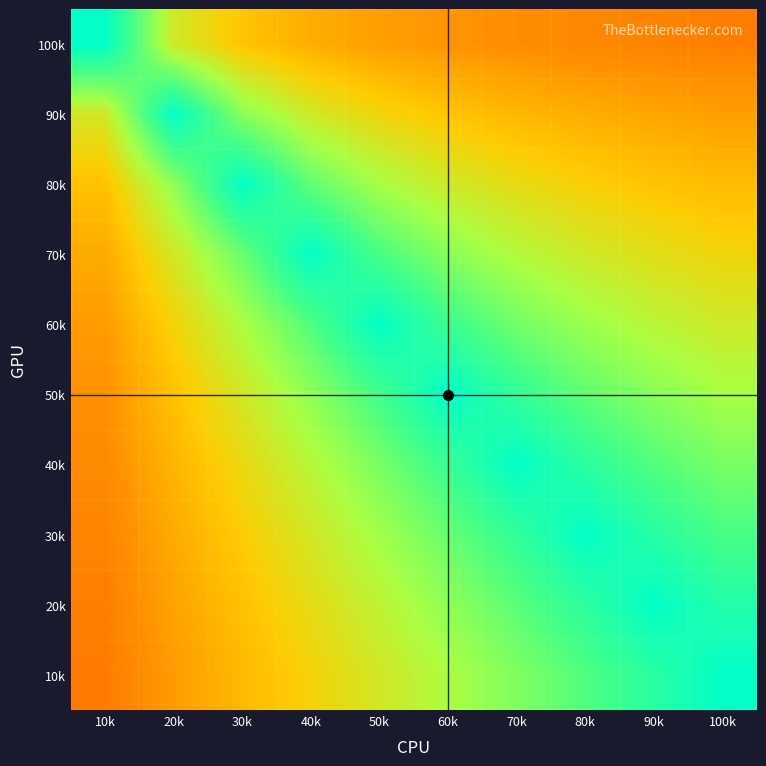

Reading left to right, transcribe all the data shown in this chart.

100k: 10k=1.0	20k=0.6	30k=0.5	40k=0.4	50k=0.4	60k=0.4	70k=0.3	80k=0.3	90k=0.3	100k=0.3
90k: 10k=0.6	20k=1.0	30k=0.7	40k=0.6	50k=0.5	60k=0.5	70k=0.5	80k=0.4	90k=0.4	100k=0.4
80k: 10k=0.5	20k=0.7	30k=1.0	40k=0.8	50k=0.7	60k=0.6	70k=0.5	80k=0.5	90k=0.5	100k=0.5
70k: 10k=0.4	20k=0.6	30k=0.8	40k=1.0	50k=0.8	60k=0.7	70k=0.6	80k=0.6	90k=0.6	100k=0.5
60k: 10k=0.4	20k=0.5	30k=0.7	40k=0.8	50k=1.0	60k=0.9	70k=0.8	80k=0.7	90k=0.6	100k=0.6
50k: 10k=0.4	20k=0.5	30k=0.6	40k=0.7	50k=0.8	60k=1.0	70k=0.9	80k=0.8	90k=0.7	100k=0.7
40k: 10k=0.3	20k=0.4	30k=0.5	40k=0.6	50k=0.7	60k=0.9	70k=1.0	80k=0.9	90k=0.8	100k=0.7
30k: 10k=0.3	20k=0.4	30k=0.5	40k=0.6	50k=0.7	60k=0.8	70k=0.9	80k=1.0	90k=0.9	100k=0.8
20k: 10k=0.3	20k=0.4	30k=0.5	40k=0.6	50k=0.6	60k=0.7	70k=0.8	80k=0.9	90k=1.0	100k=0.9
10k: 10k=0.3	20k=0.4	30k=0.5	40k=0.5	50k=0.6	60k=0.7	70k=0.7	80k=0.8	90k=0.9	100k=1.0